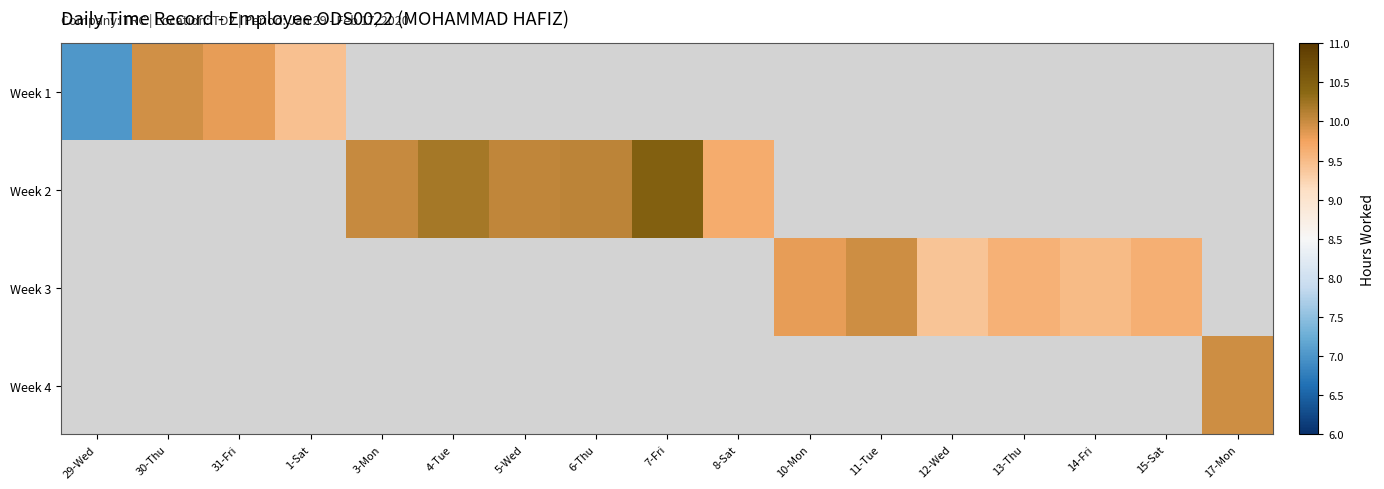

What is the minimum value shown in the chart?

7.0